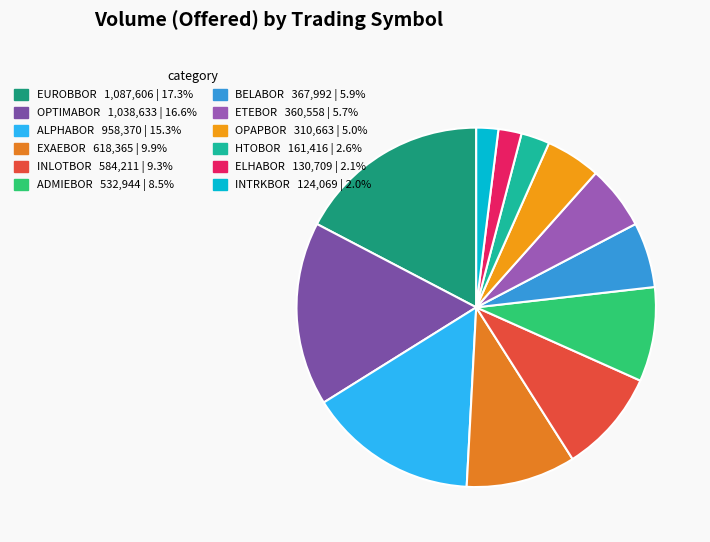

How many segments does this pie chart have?

12